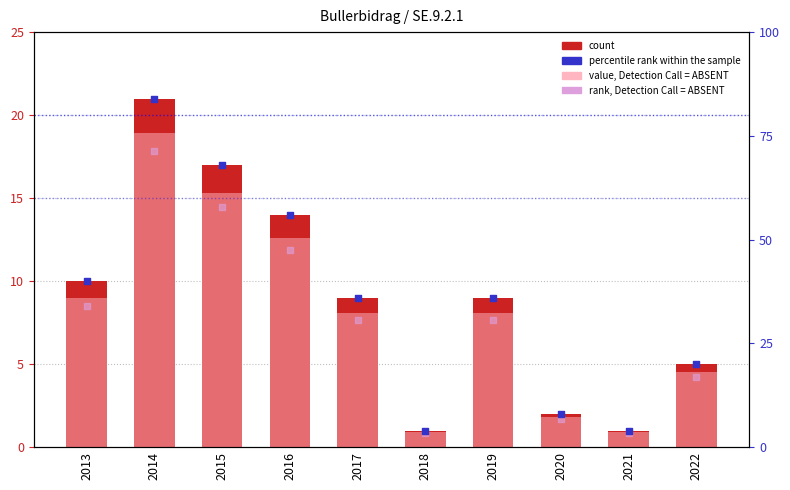

Is the value of count at 2022 greater than the value of percentile rank within the sample at 2015?

No